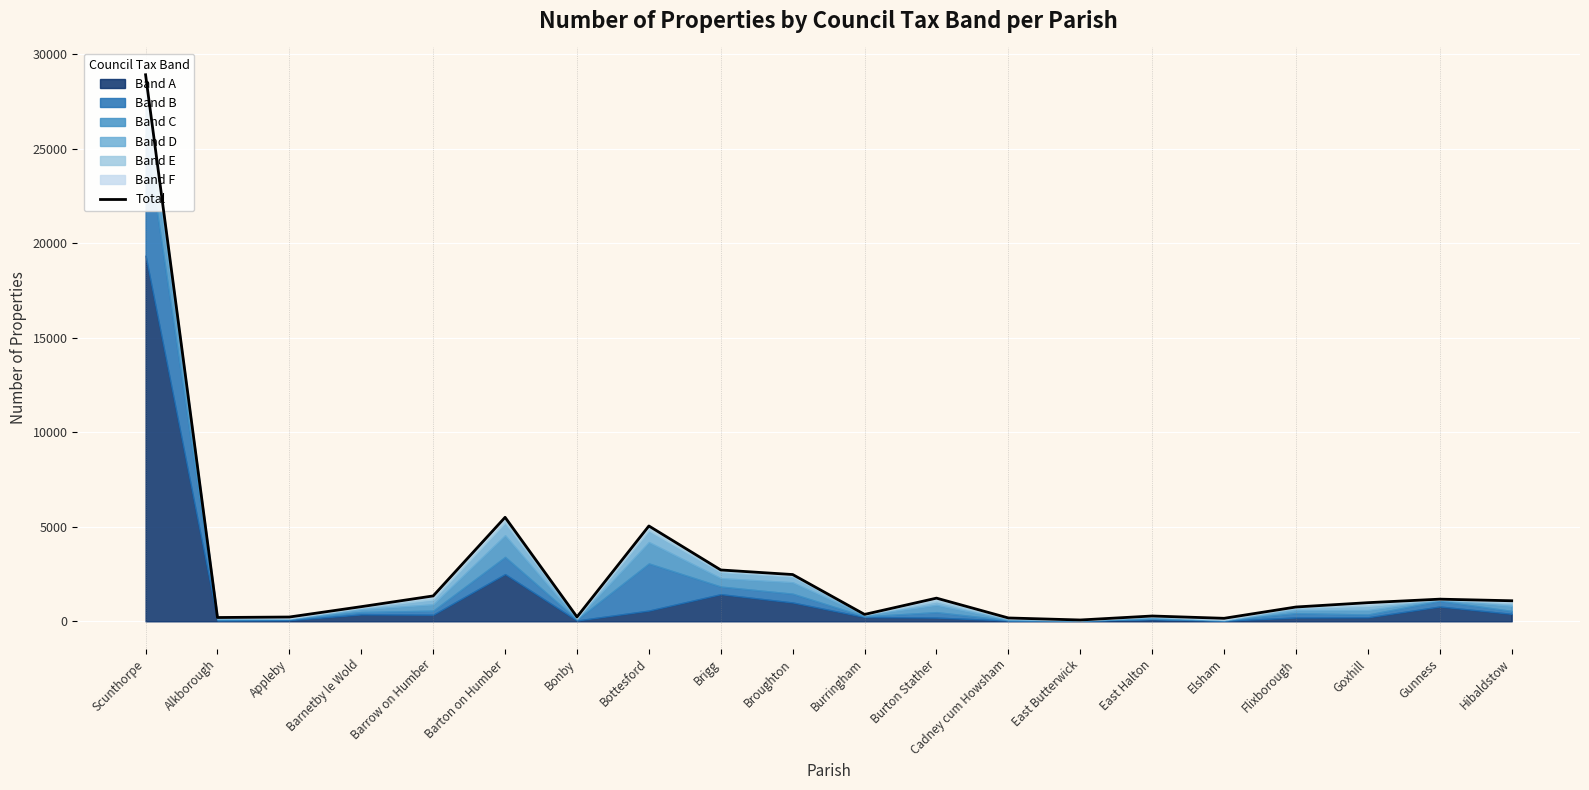

What is the ratio of the value at East Butterwick to the value at Gunness?

0.1